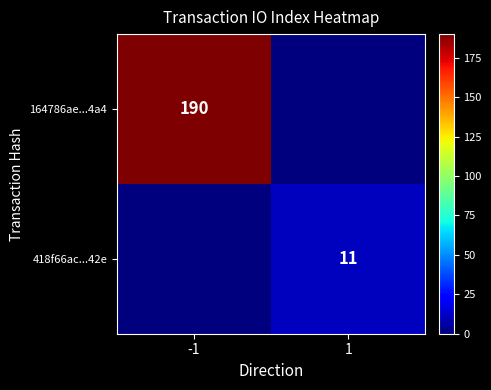

Which has a higher value, 1 or -1?

-1